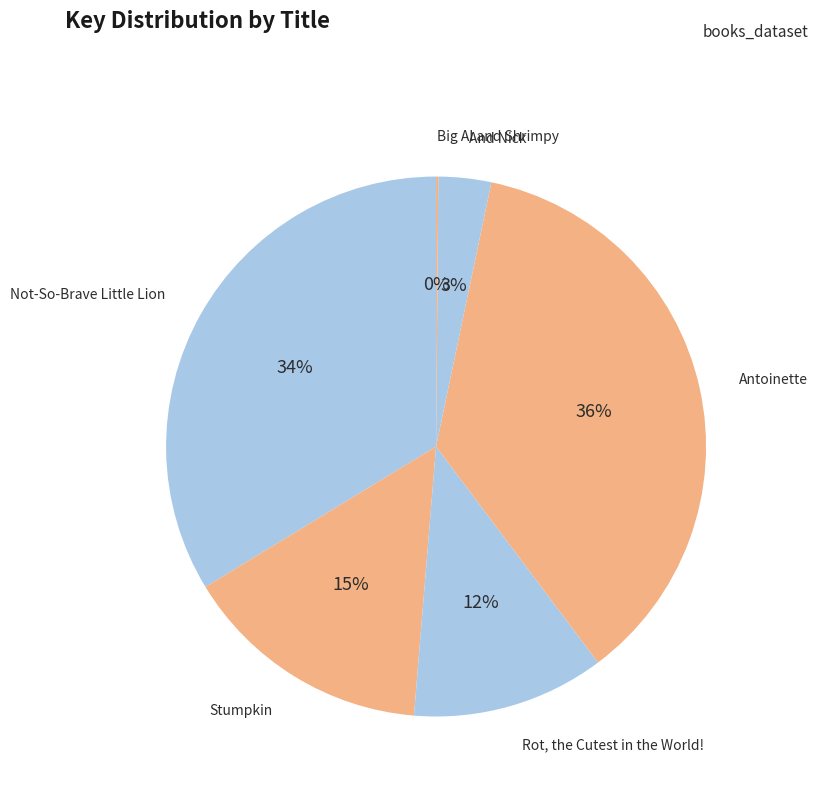

Do Not-So-Brave Little Lion and Rot, the Cutest in the World! together represent more than half of the pie?

No